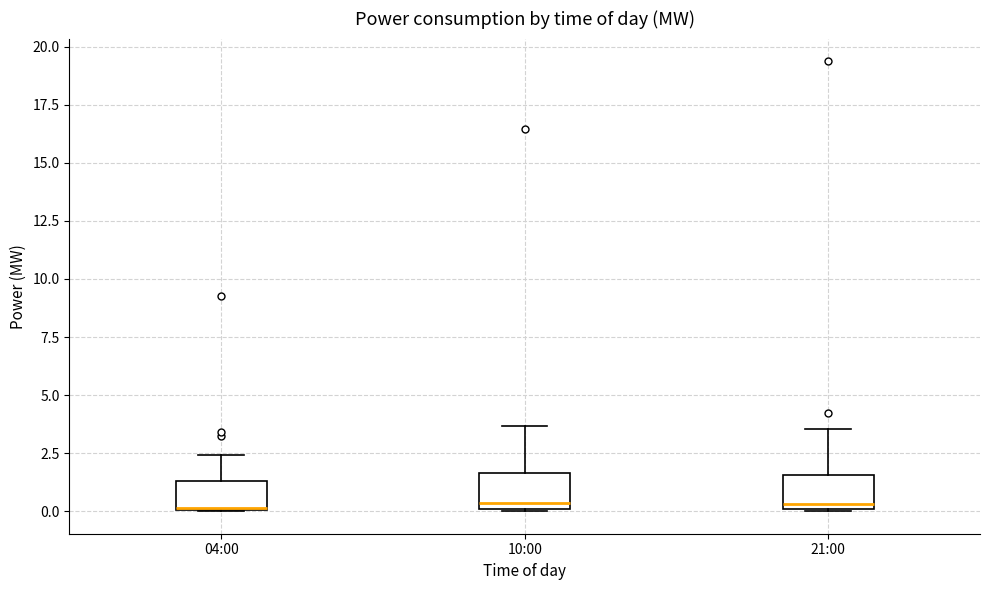

Where does the upper whisker of the box for 10:00 end on the y-axis? The values are not printed on the chart, so give them approximately, as read against the axis.

3.5